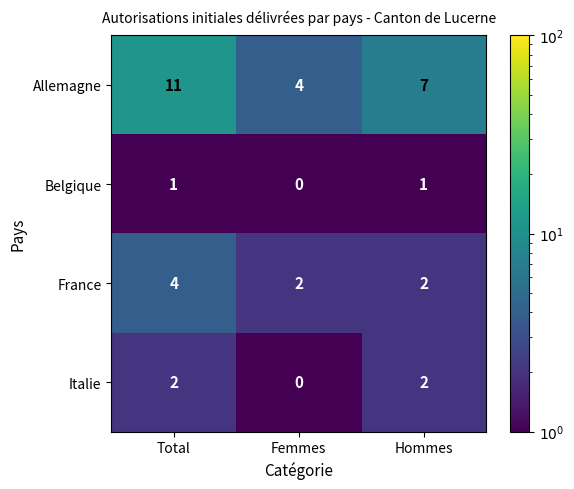

What is the sum of all Allemagne values?

22